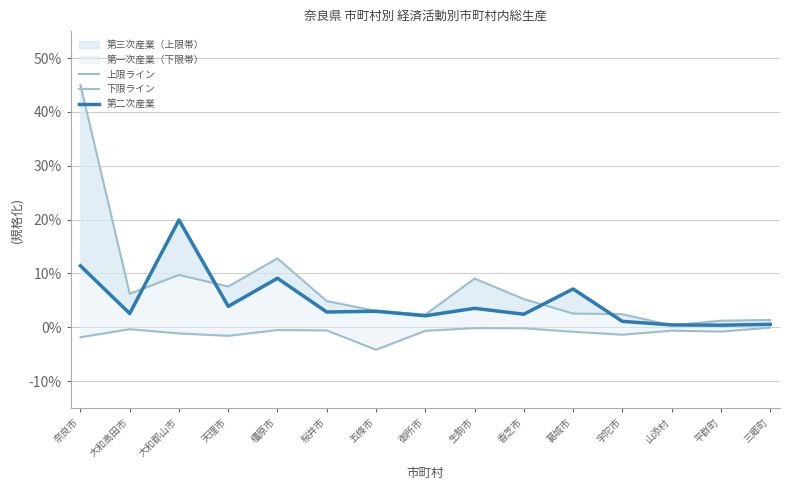

True or false: 下限ライン has a value of -0.0 at 山添村.

True